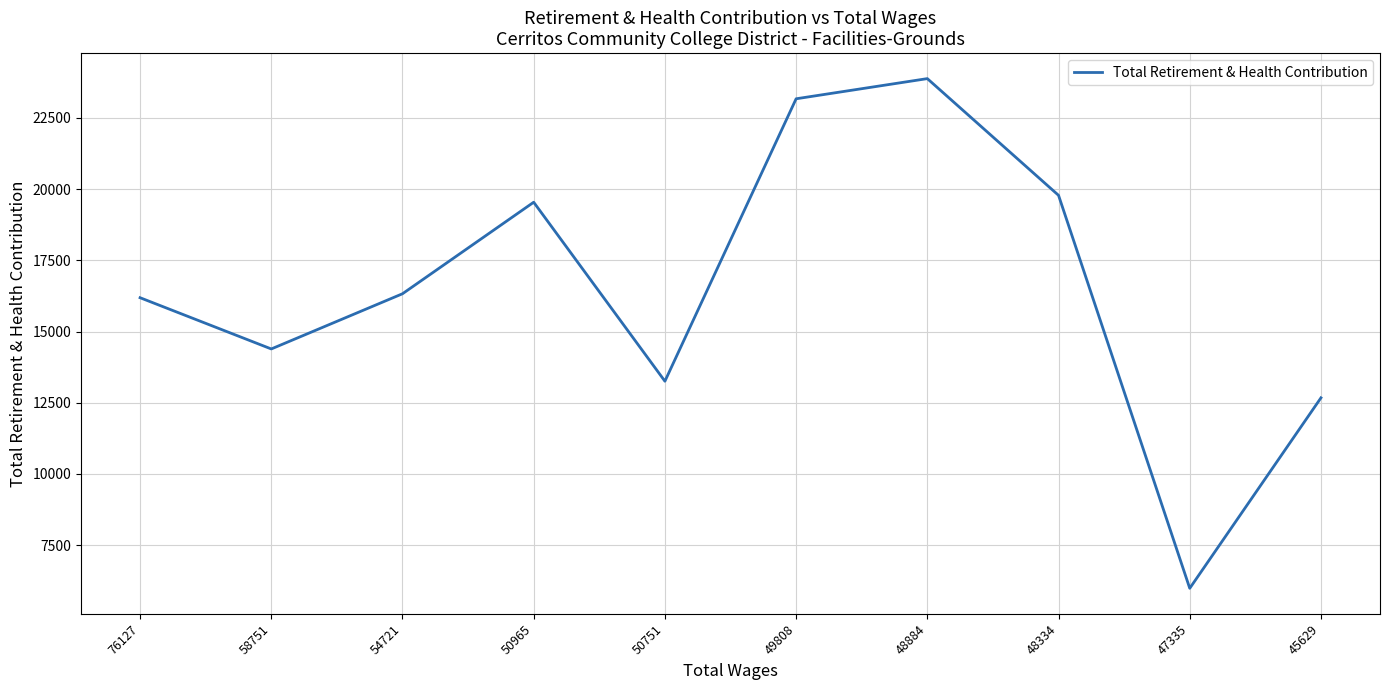

The chart shows a value of 25526 at 76127. True or false?

False